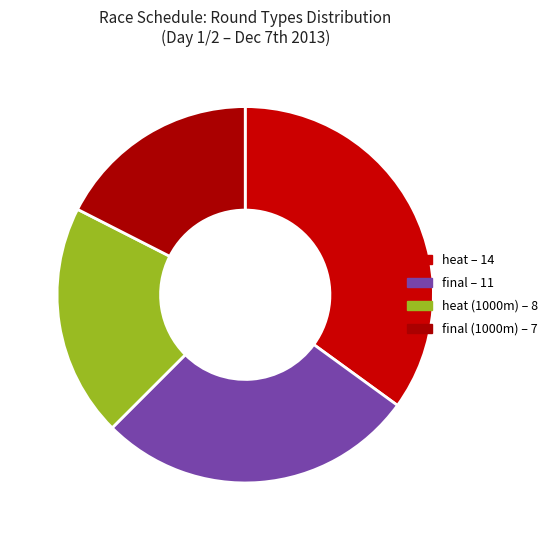

How many slices are in this pie chart?

4